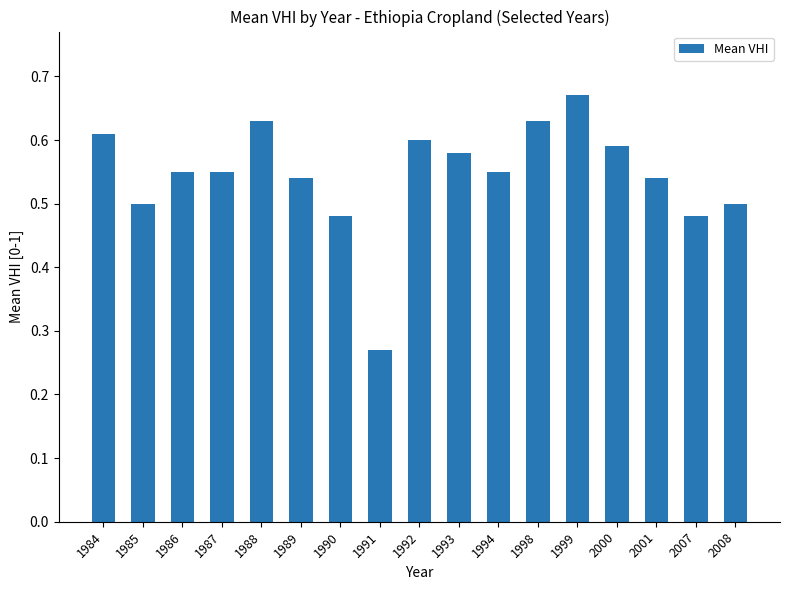

What is the difference between the maximum and minimum values?

0.4